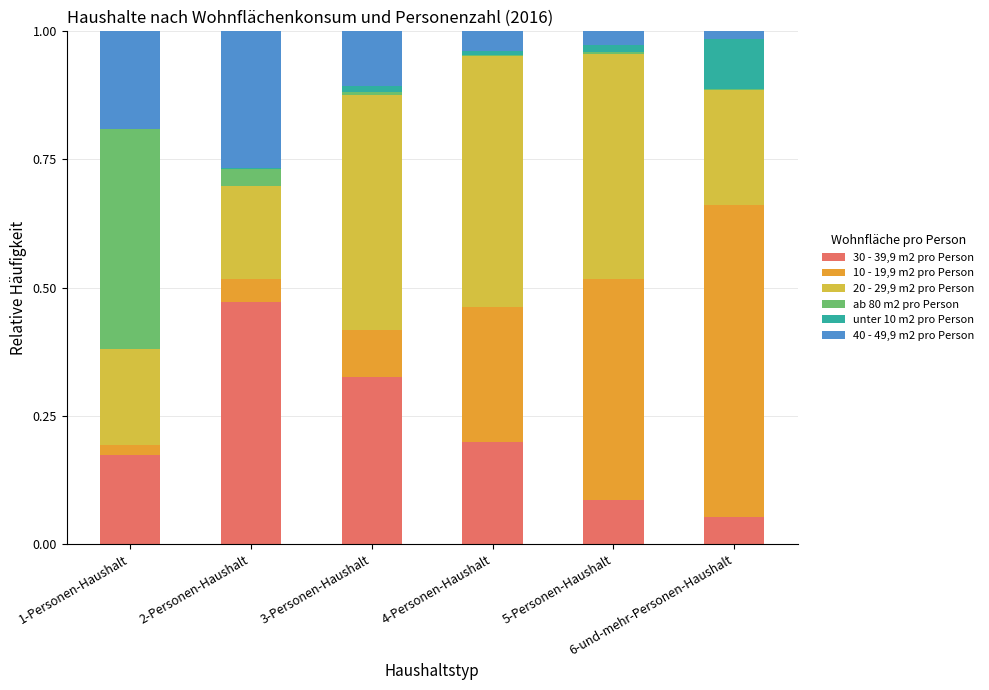

What is the total value across all series at 6-und-mehr-Personen-Haushalt?

1.0